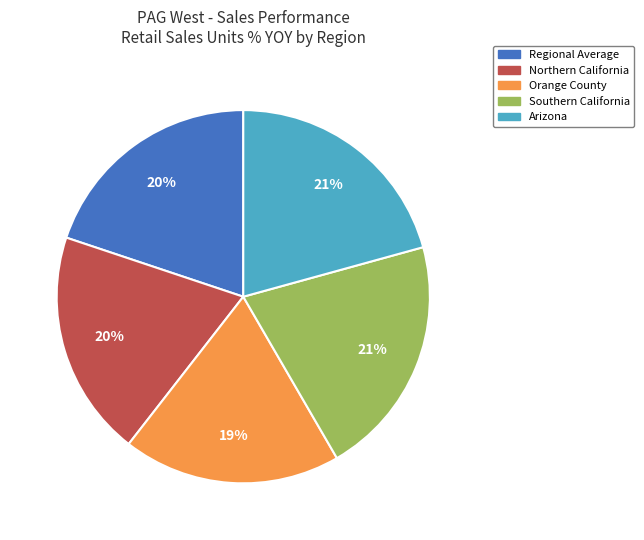

Does Arizona represent more than half of the total?

No